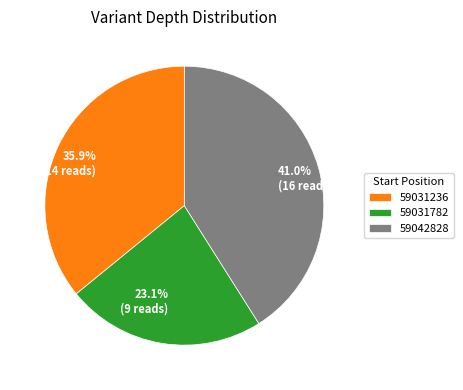

To the nearest percent, what is the difference between the largest and smallest slice percentages?

18%